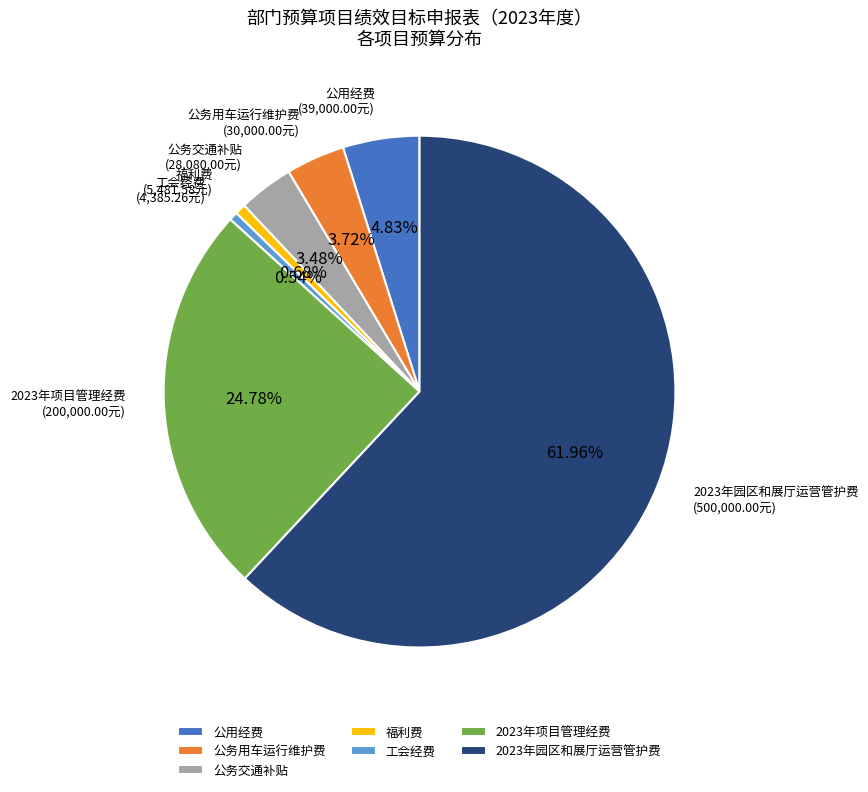

Which slice is the largest?

2023年园区和展厅运营管护费